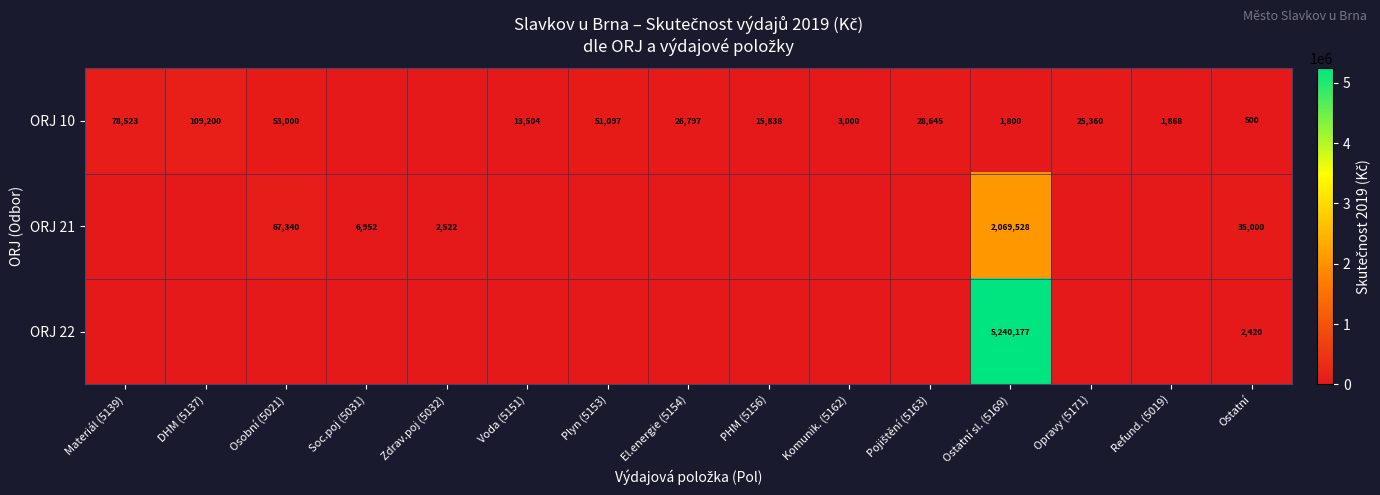

True or false: ORJ 10 has a value of 109200 at DHM (5137).

True